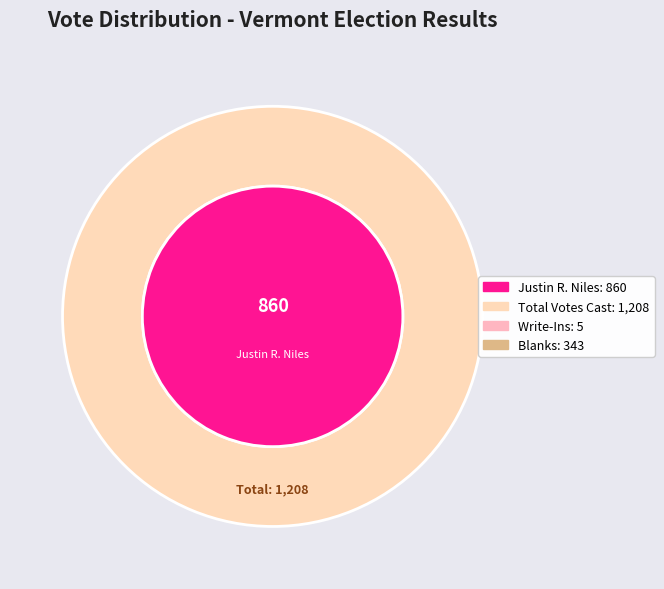

Which slice is the smallest?

Write-Ins